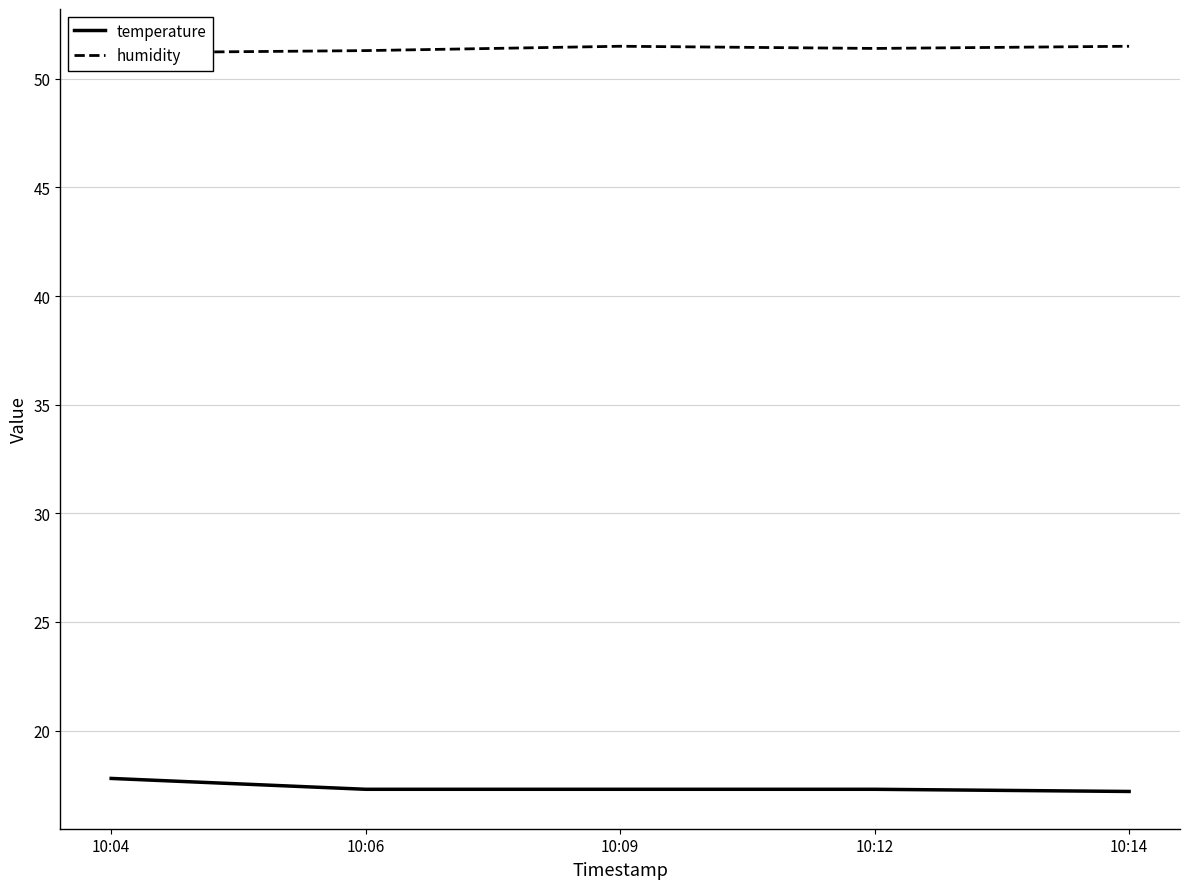

True or false: temperature and humidity intersect in this chart.

False